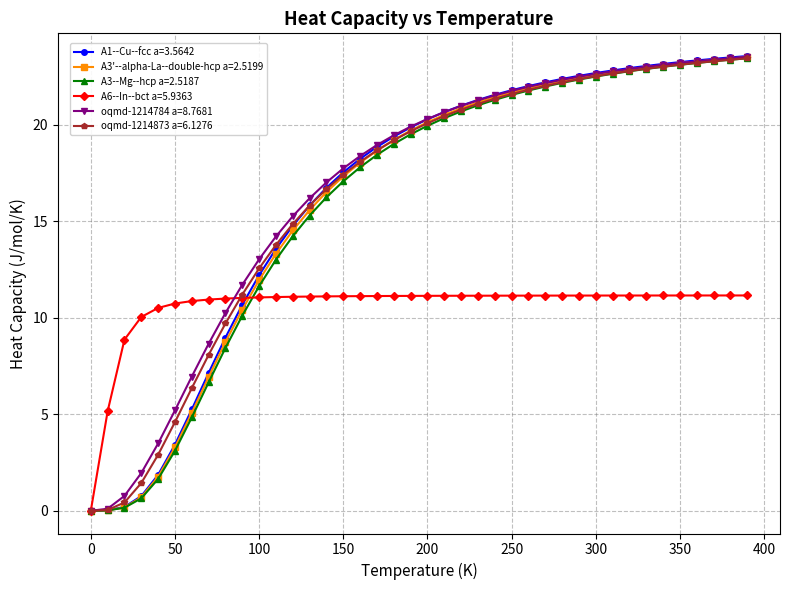

What is the maximum value for oqmd-1214784 a=8.7681?

23.5